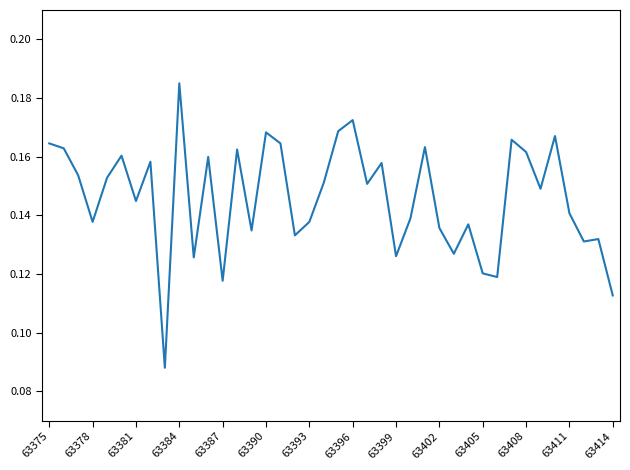

How many lines are shown in the chart?

1